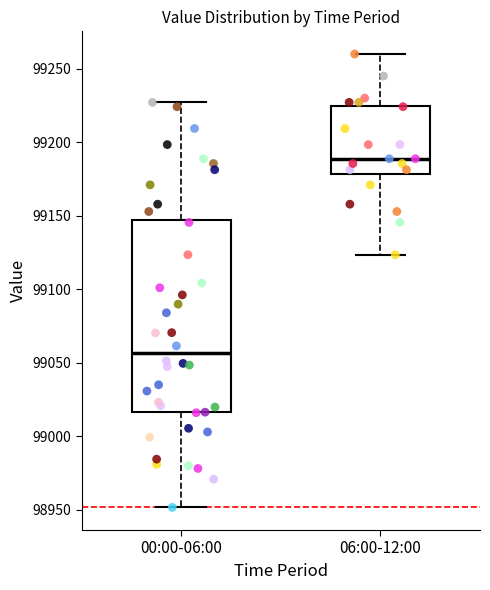

Which box has the lowest median line?

00:00-06:00